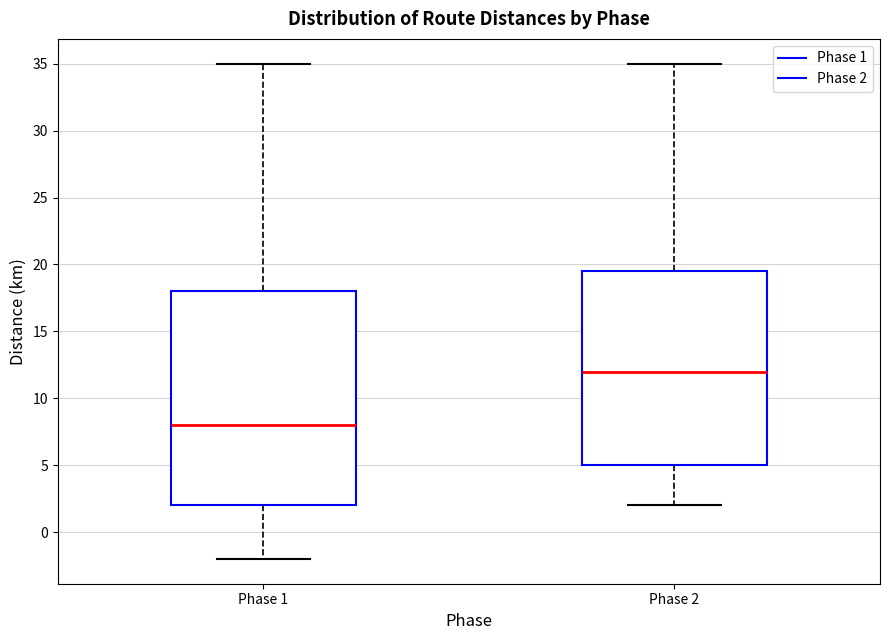

Comparing the boxes themselves (not the whiskers), which one is the tallest?

Phase 1